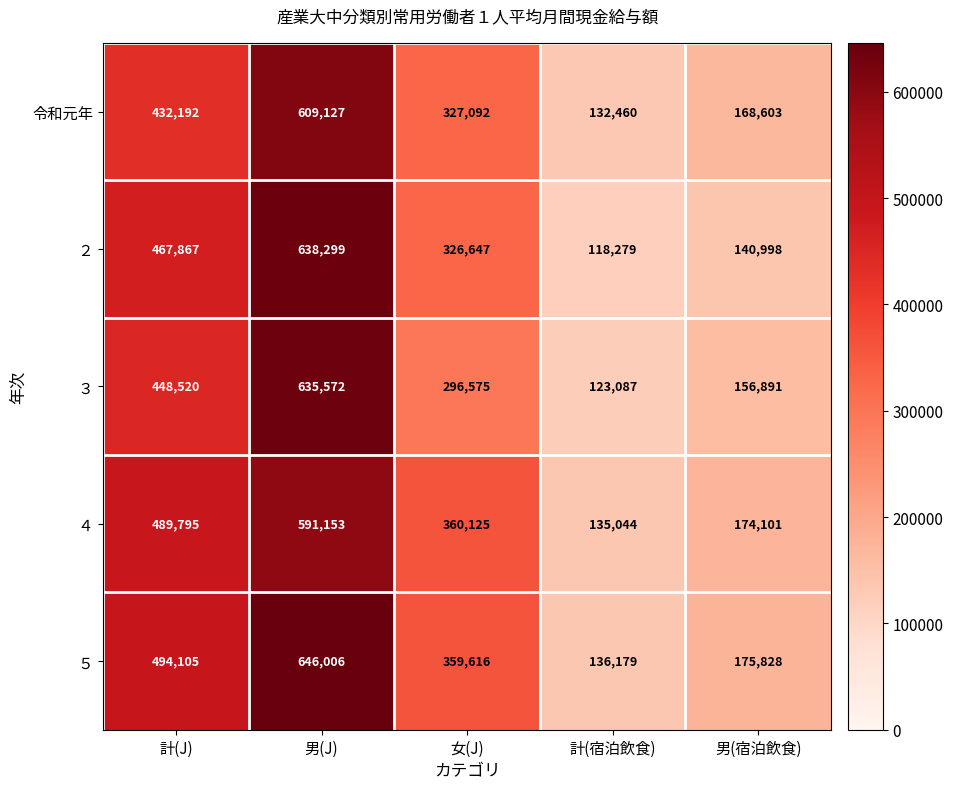

At which category does the chart reach its minimum across all series?

計(宿泊飲食)